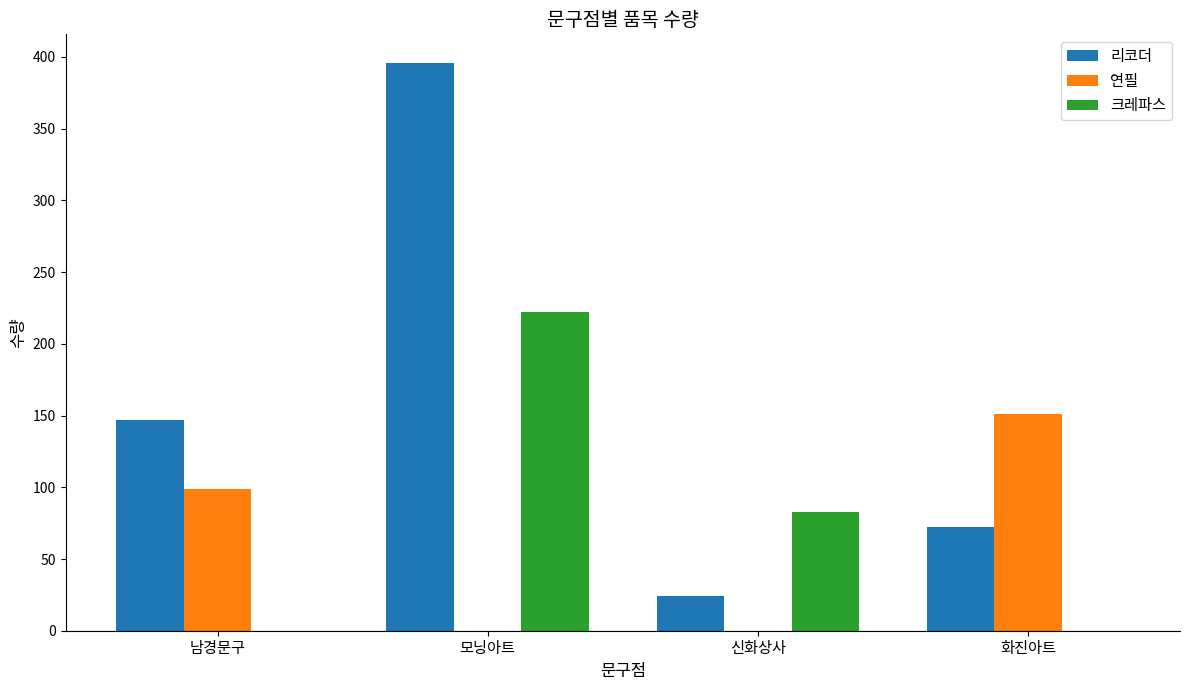

How many data points does each series have?

4